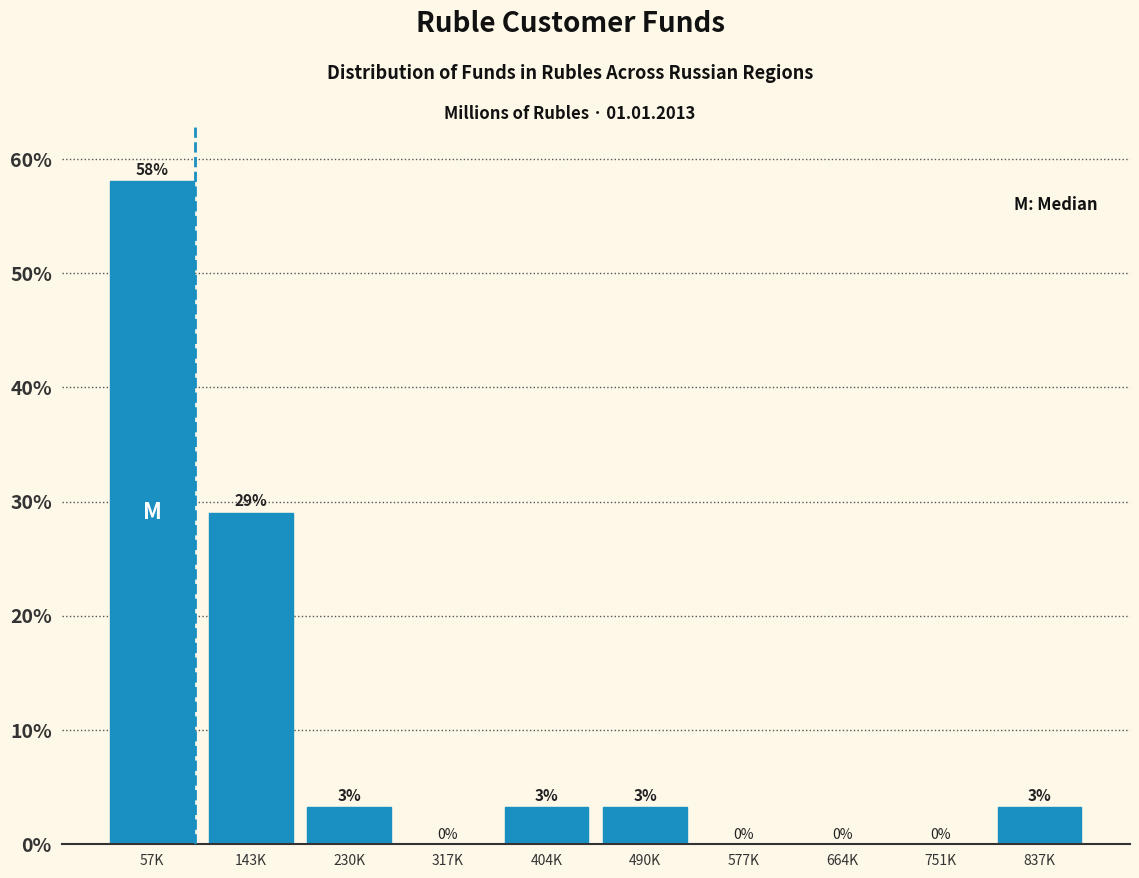

Where does the data first go above 3?

57K